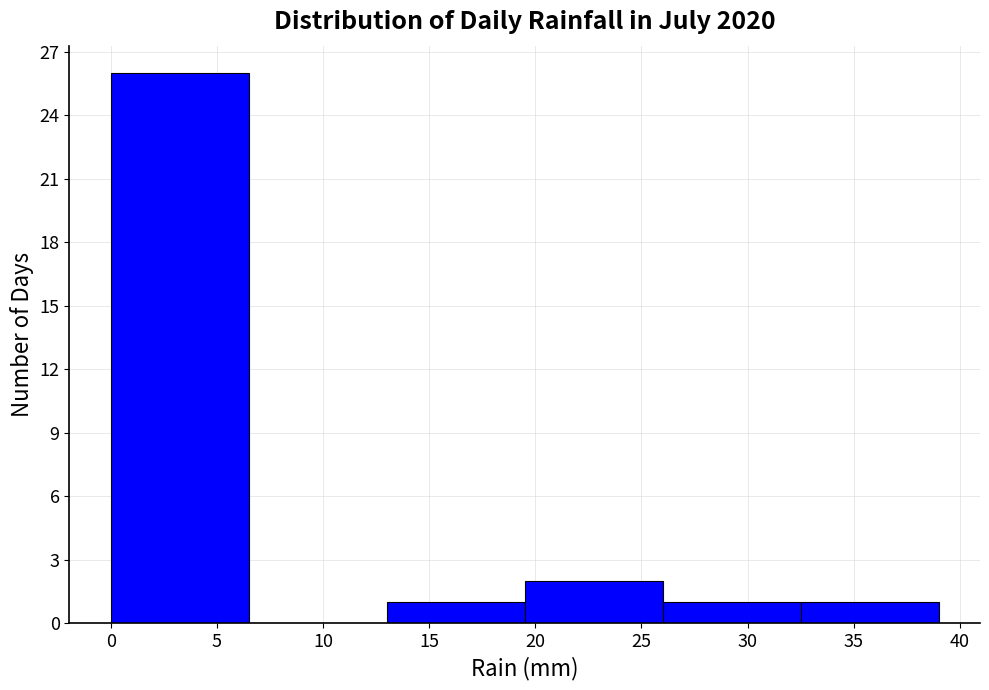

What is the height of the bar covering 13.0 to 19.5 on the x-axis? The values are not printed on the chart, so give them approximately, as read against the axis.

1